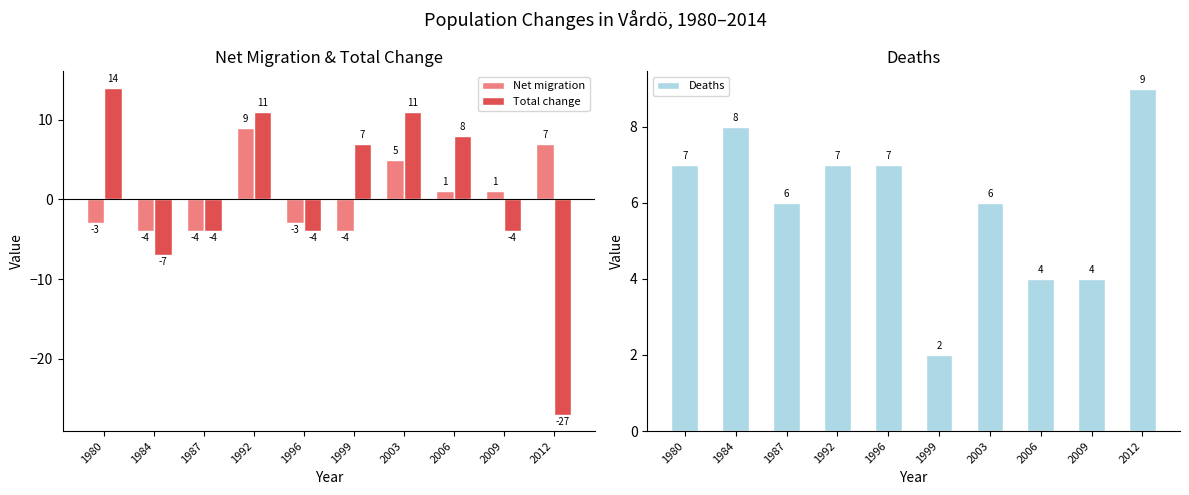

Where is Total change nearest to the value -6?

1984